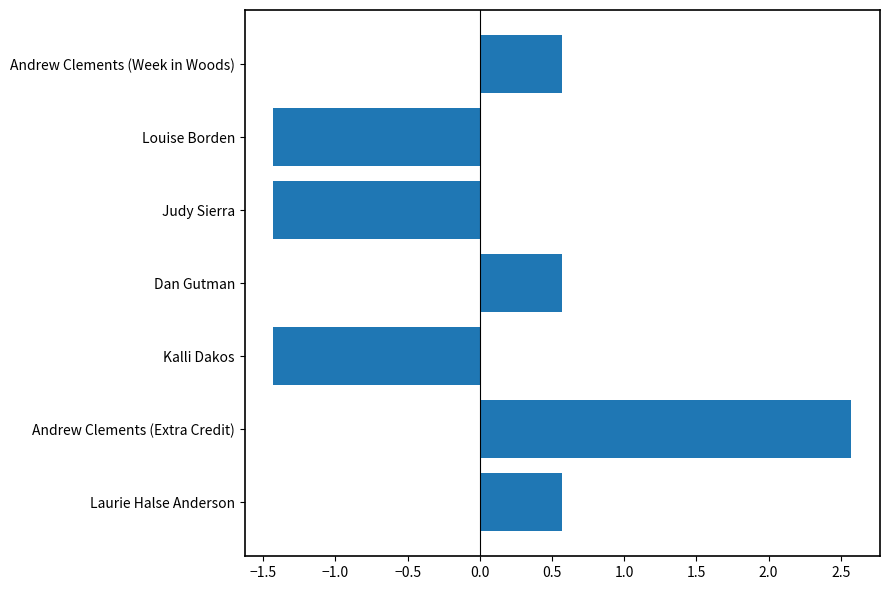

What is the sum of the values at Kalli Dakos and Louise Borden?

-2.9